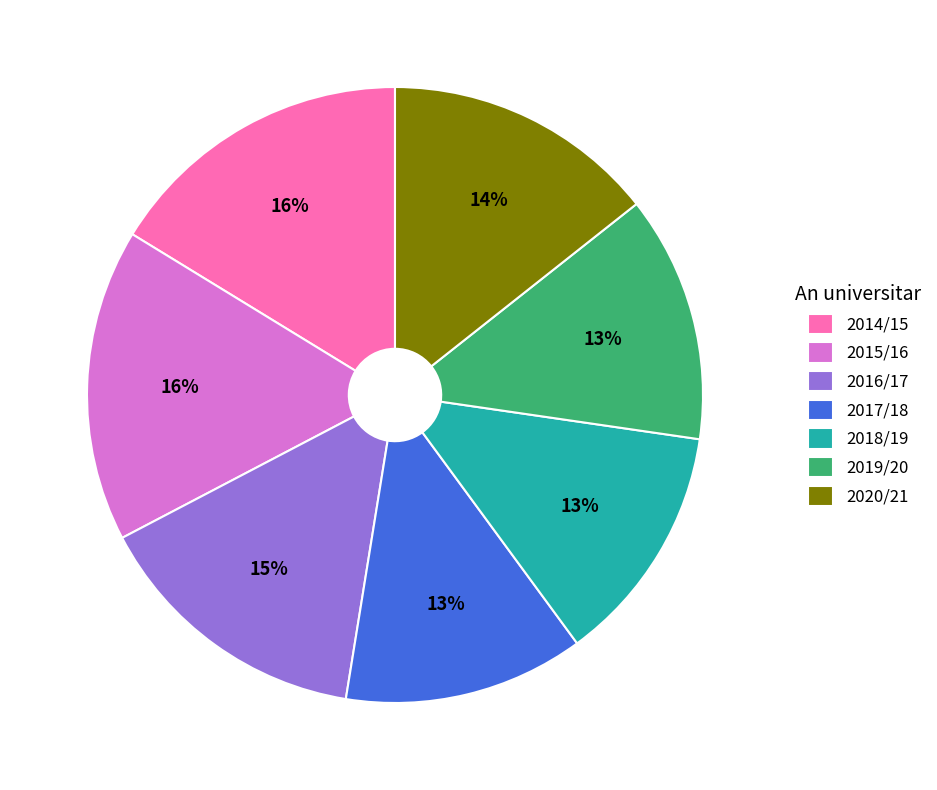

Count the number of slices in the pie.

7